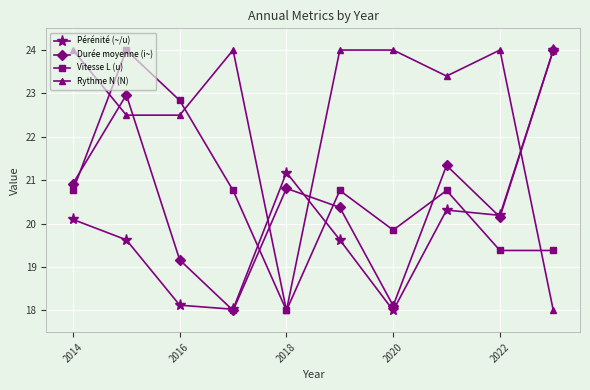

At how many categories does at least one series exceed 21?

10